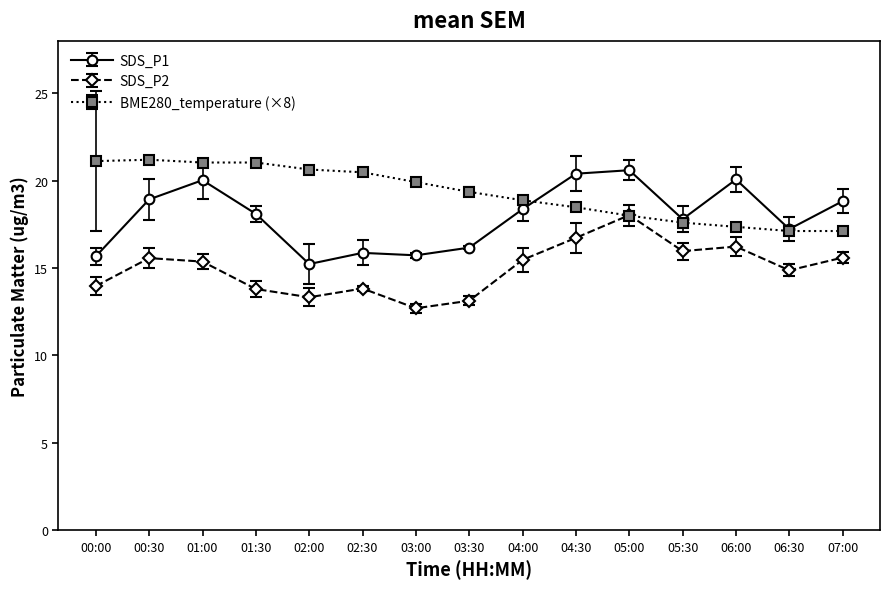

The value of SDS_P1 at 03:00 is 15.7. True or false?

True